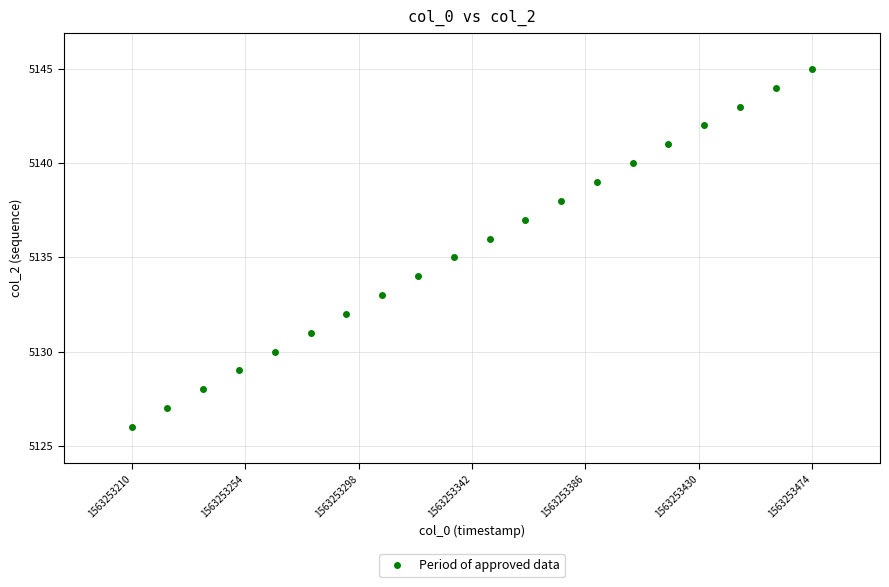

What is the range of Y values (max minus min)?

19